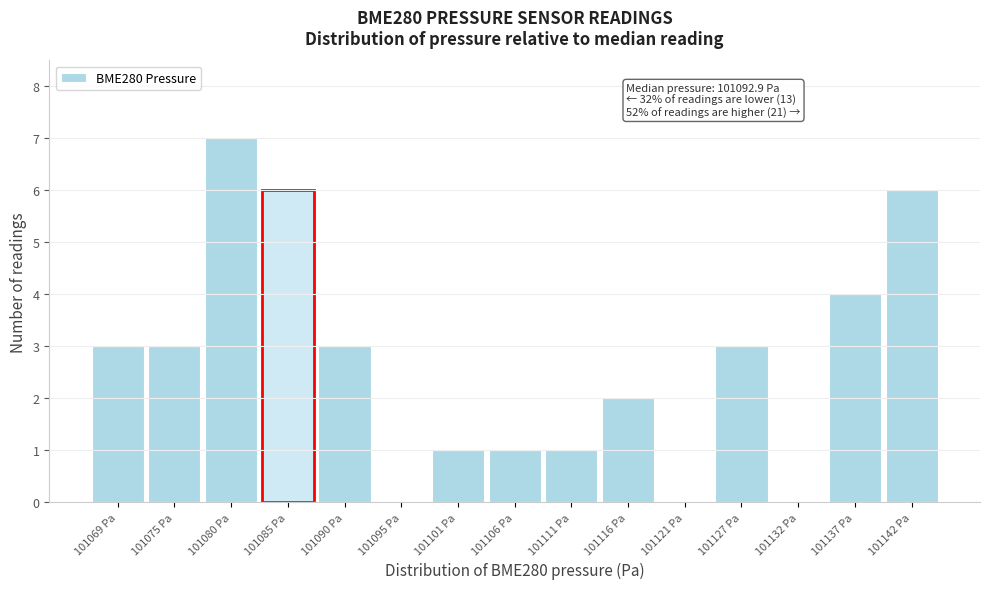

Reading left to right, what are all the values shown in this chart?

101069 Pa=3	101075 Pa=3	101080 Pa=7	101085 Pa=6	101090 Pa=3	101095 Pa=0	101101 Pa=1	101106 Pa=1	101111 Pa=1	101116 Pa=2	101121 Pa=0	101127 Pa=3	101132 Pa=0	101137 Pa=4	101142 Pa=6